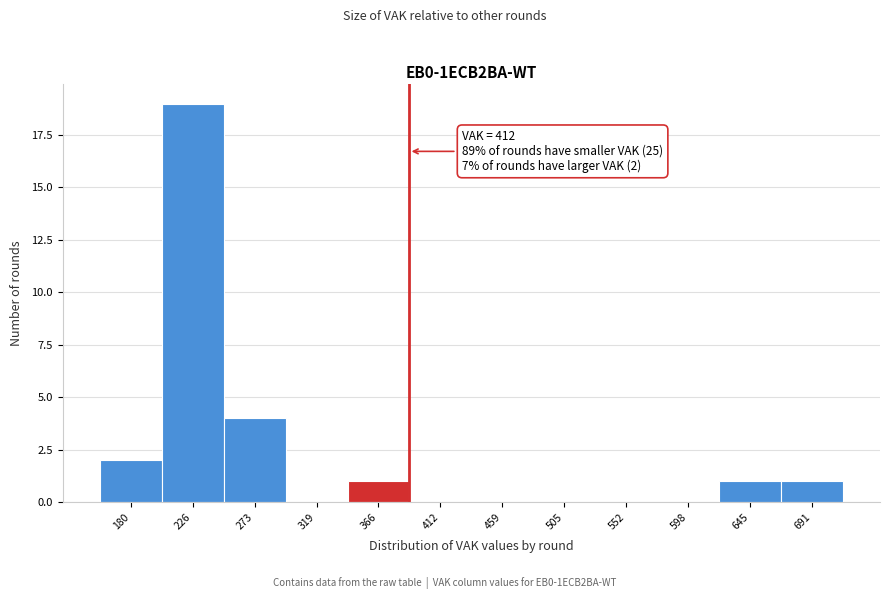

Reading right to left, transcribe all the data shown in this chart.

691=1	645=1	598=0	552=0	505=0	459=0	412=0	366=1	319=0	273=4	226=19	180=2